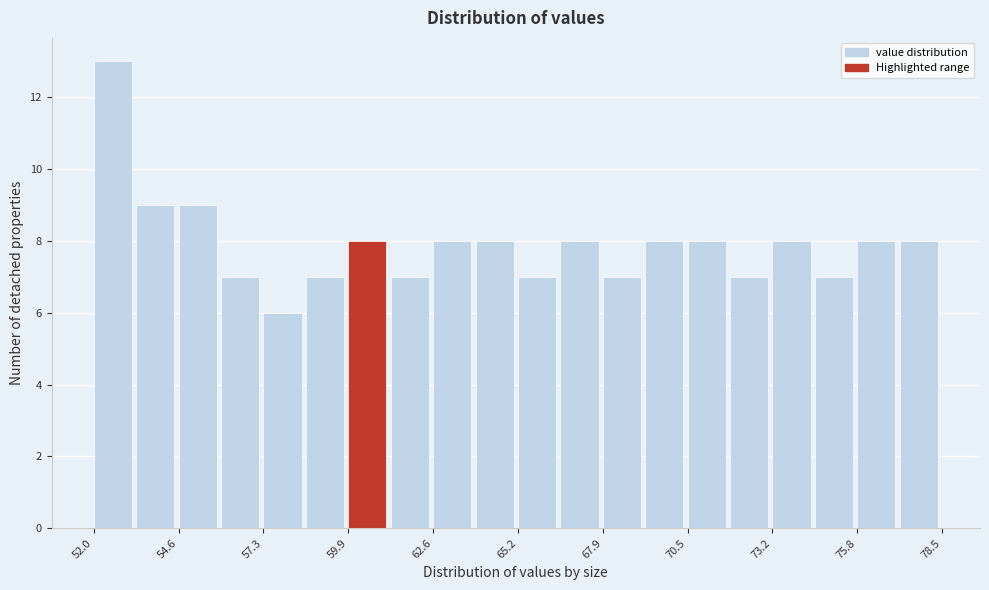

Around what value on the x-axis is the tallest bar? Give the approximate position of its centre, as read against the axis.

52.5